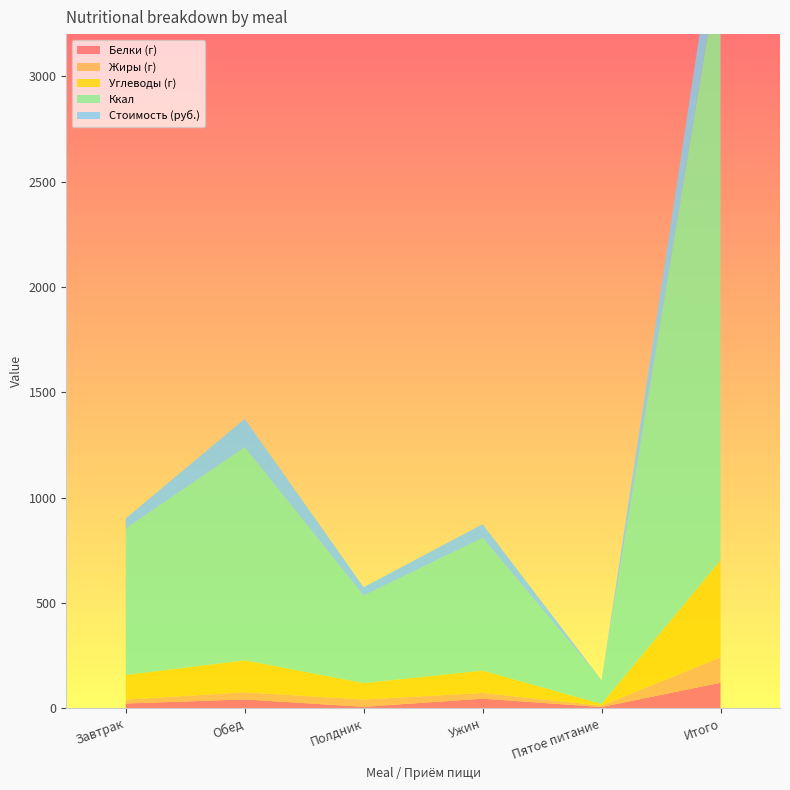

Reading right to left, list all the values displayed in this chart.

Белки (г): 120.8	5.5	45.1	6.5	41.5	22.3
Жиры (г): 120.5	6.4	27.2	34.7	33.8	18.4
Углеводы (г): 460.9	8.2	105.9	78.0	151.7	117.2
Ккал: 2865.2	112.5	630.9	414.9	1011.8	695.2
Стоимость (руб.): 287.1	0.0	64.6	40.0	134.7	47.9